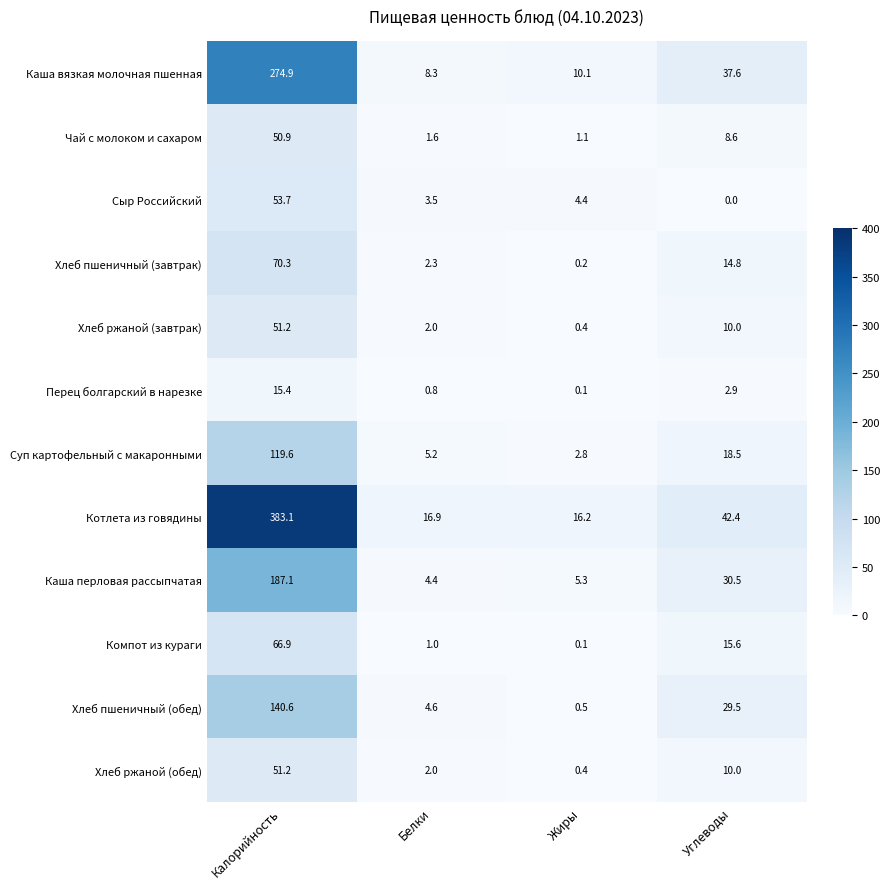

What is the average value of the Хлеб пшеничный (завтрак) series?

21.9